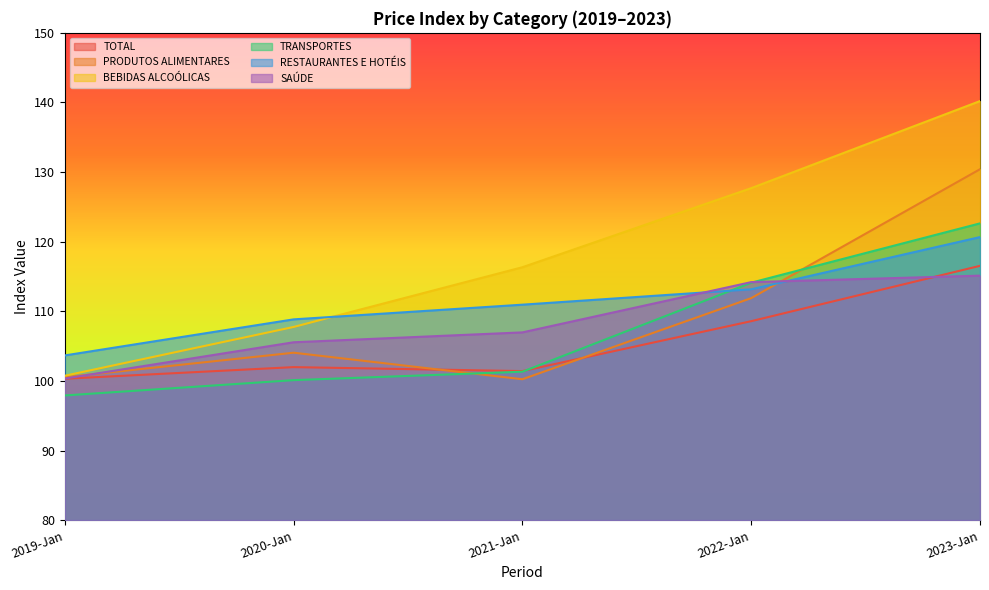

Between 2023-Jan and 2020-Jan, which is larger?

2023-Jan